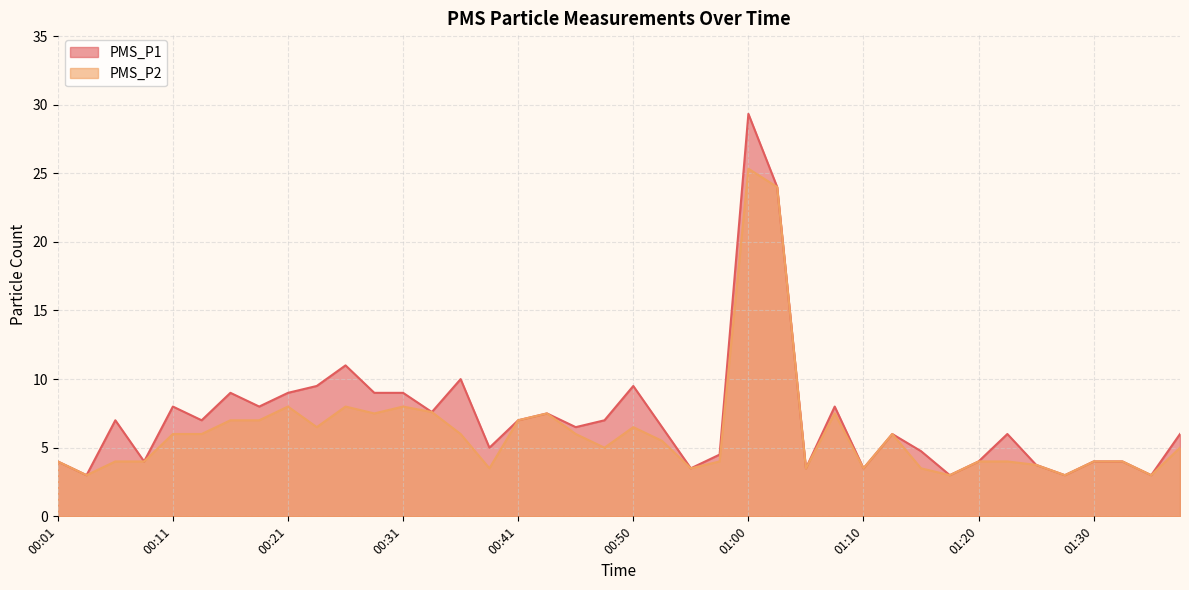

The PMS_P2 series shows 5.0 at 01:38. True or false?

True